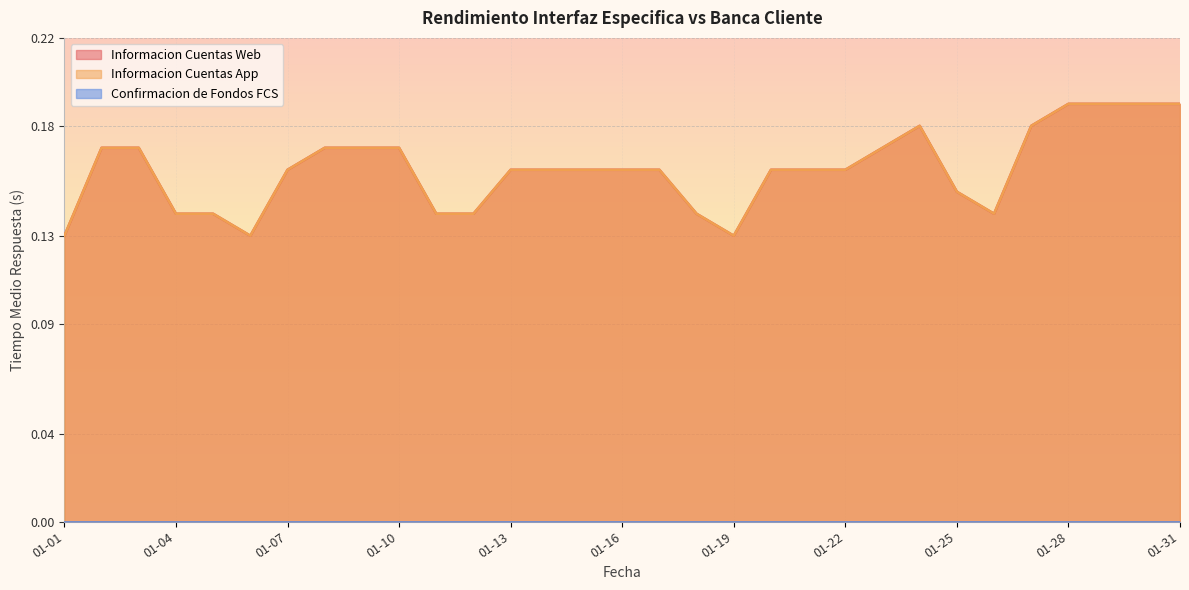

How many lines are shown in the chart?

3